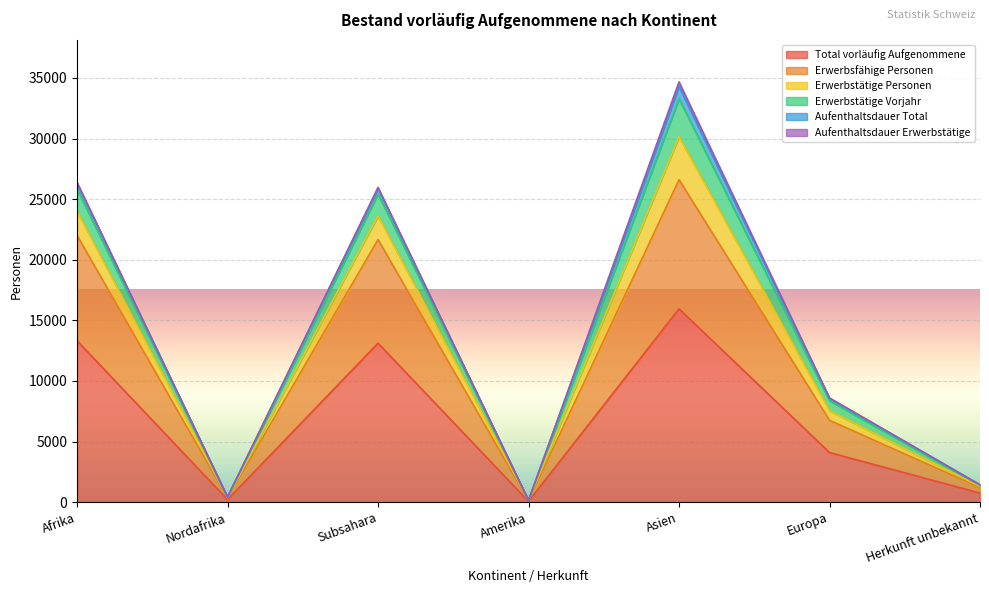

At which label does Erwerbstätige Vorjahr first exceed 8597?

Afrika